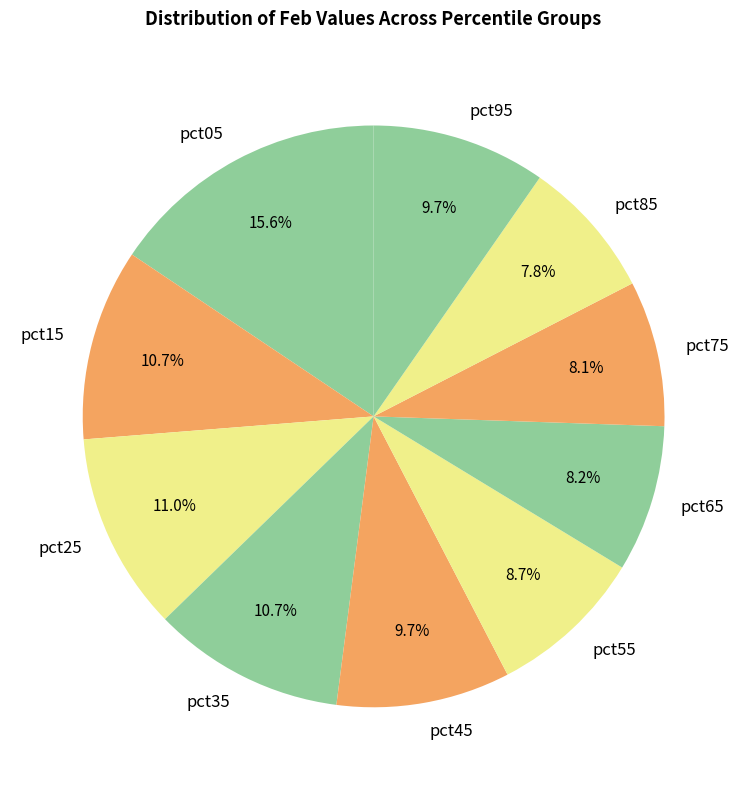

What is the largest slice in the pie chart?

pct05